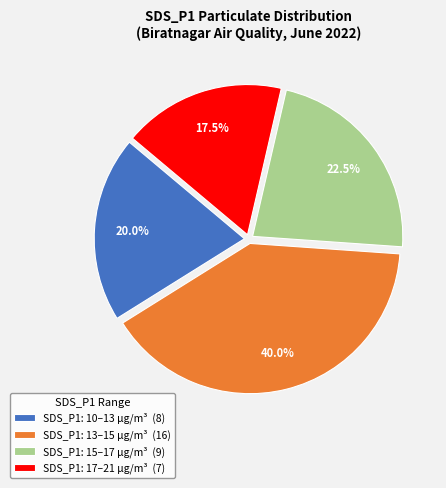

What is the largest slice in the pie chart?

SDS_P1: 13–15 µg/m³ (16)